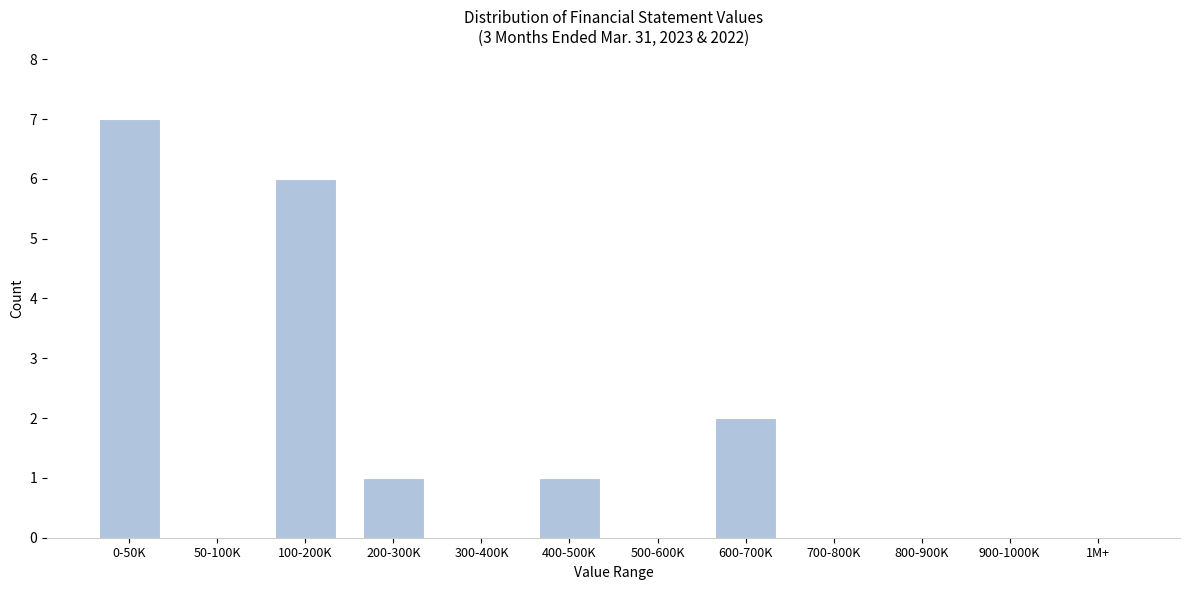

Reading left to right, what are all the values shown in this chart?

0-50K=7	50-100K=0	100-200K=6	200-300K=1	300-400K=0	400-500K=1	500-600K=0	600-700K=2	700-800K=0	800-900K=0	900-1000K=0	1M+=0